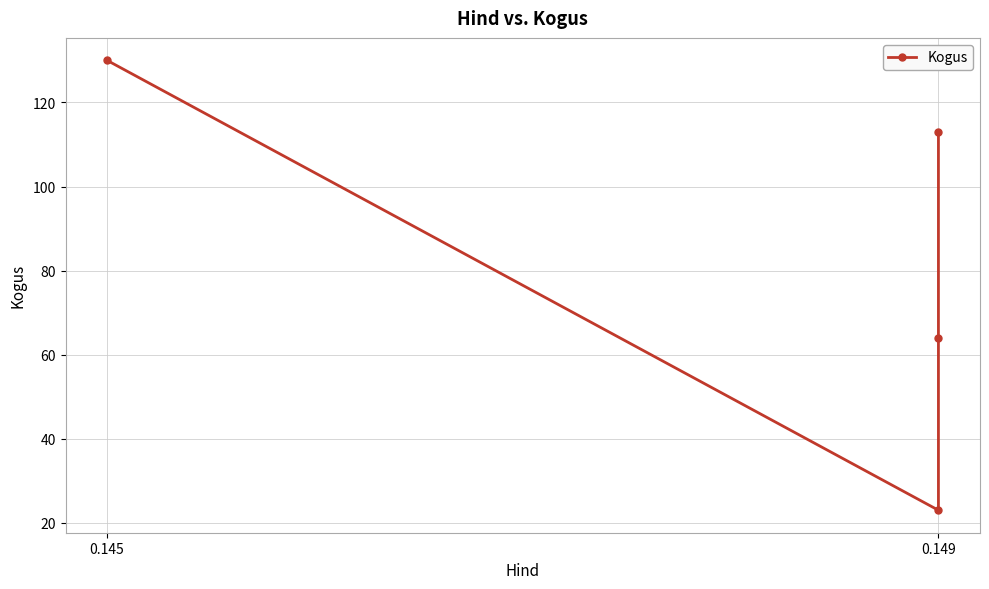

List the labels in order of value, smallest first.

0.149, 0.149, 0.149, 0.145